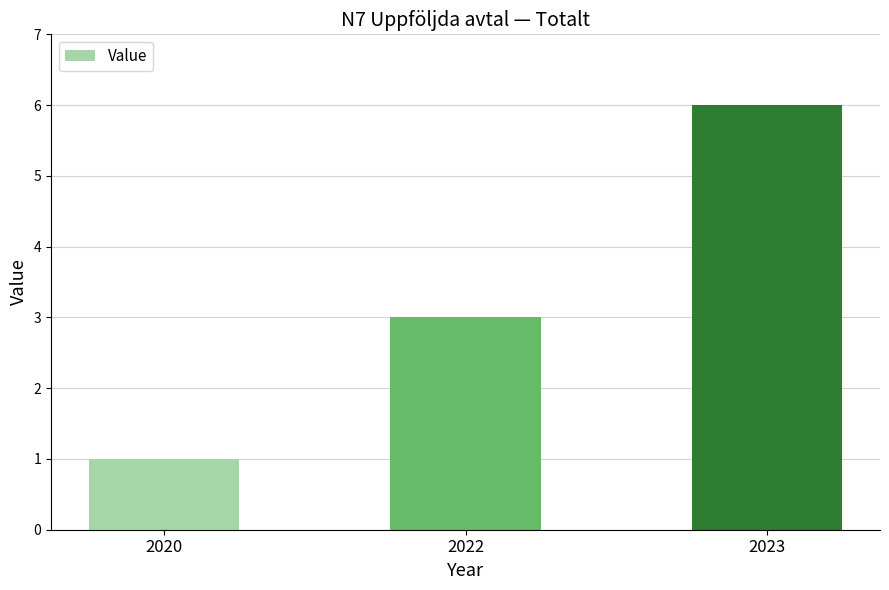

What is the change in value from 2020 to 2022?

+2